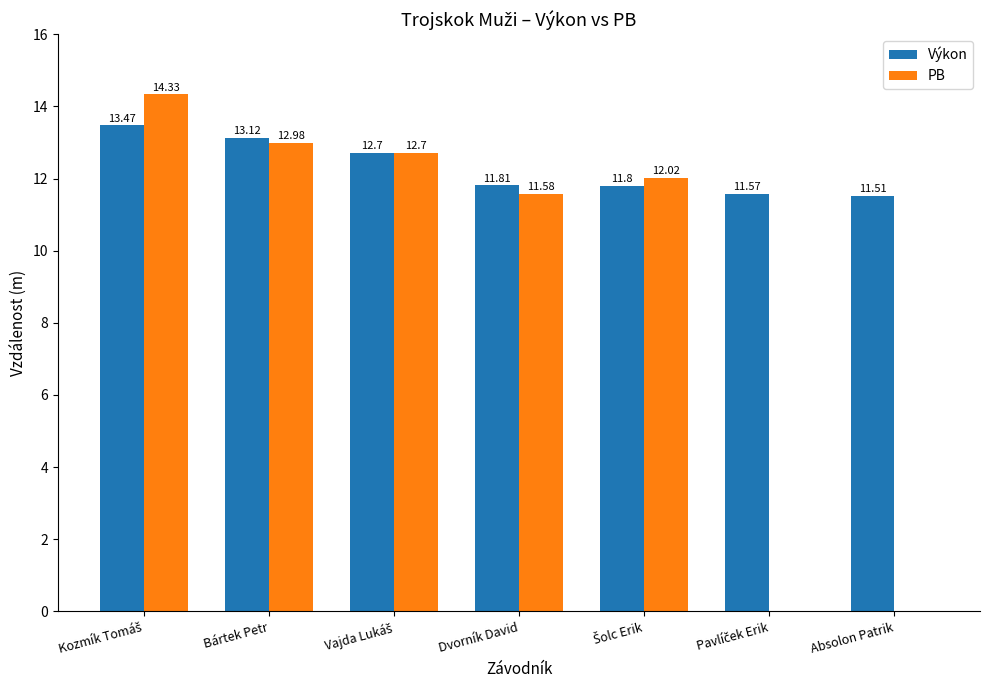

What is the total value across all series at Bártek Petr?

26.1